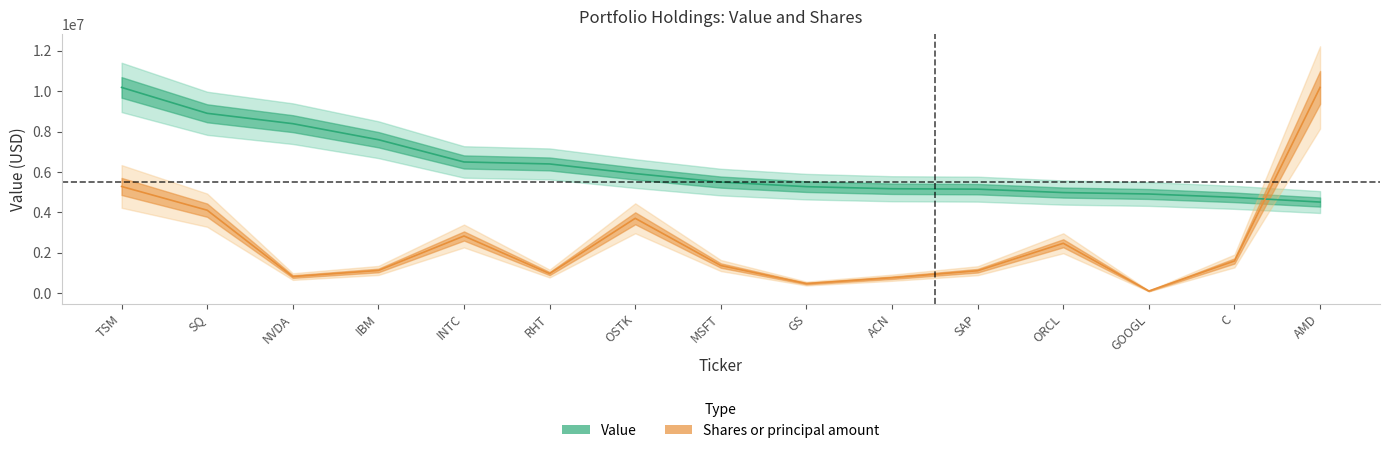

What is the label of the 5th point from the right?

SAP